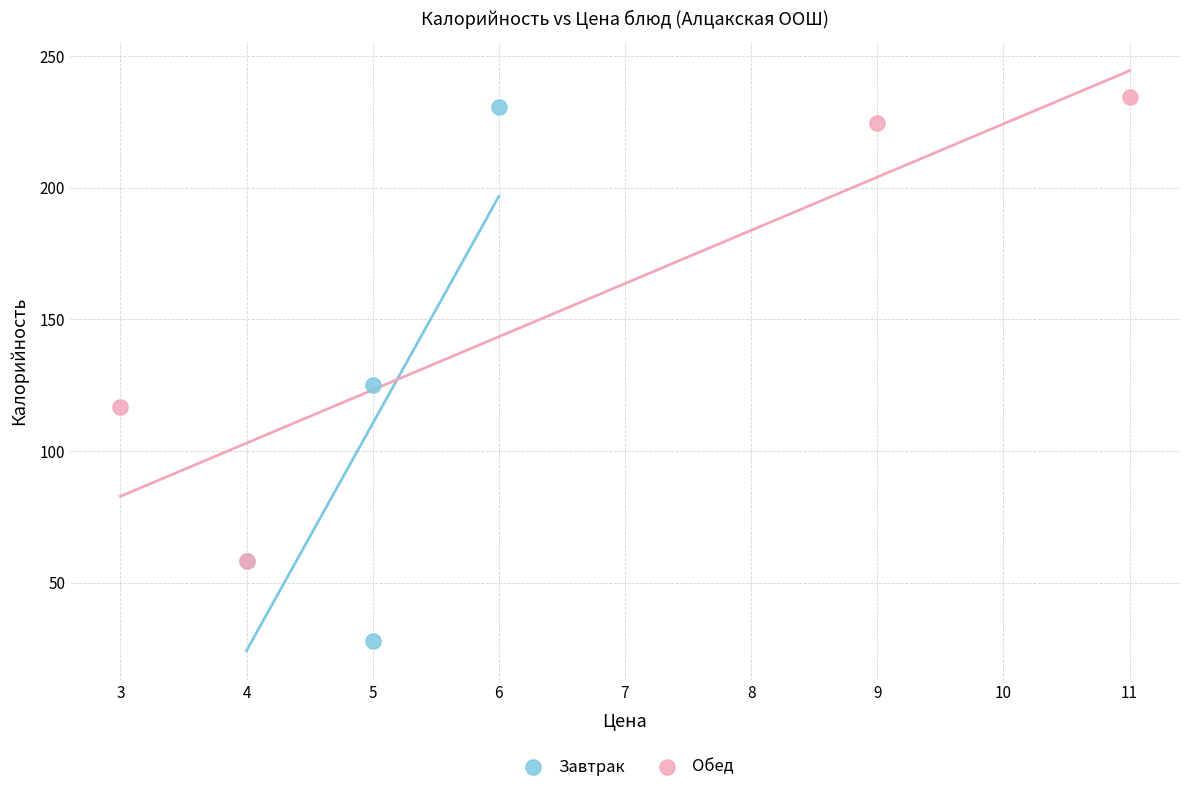

What are all the series names shown in the legend?

Завтрак, Обед